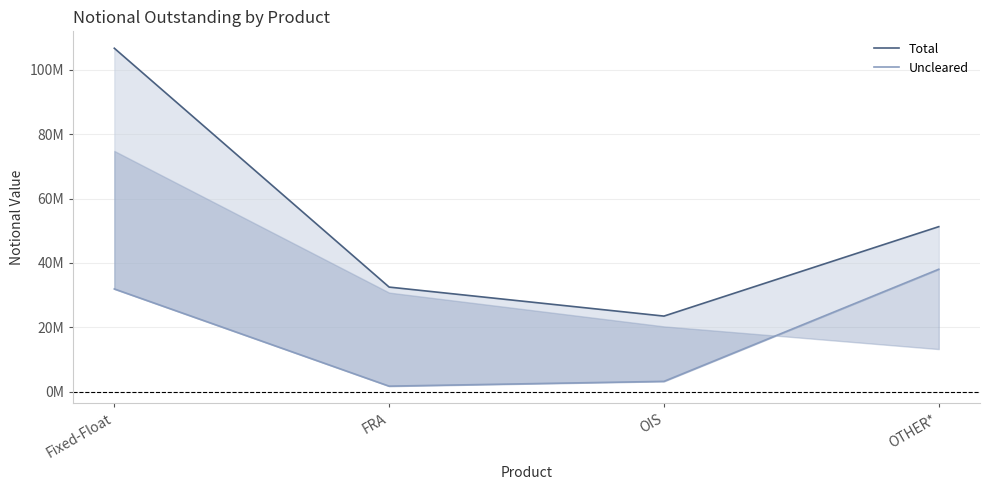

True or false: Uncleared and Total intersect in this chart.

False